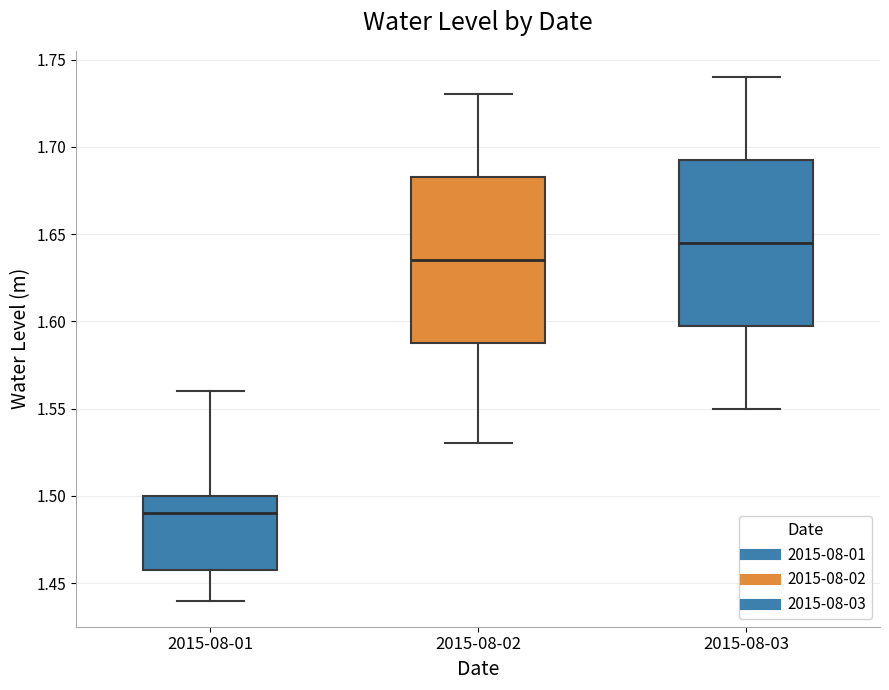

Reading left to right, read every box against the y-axis: the position of its median line, the range the box covers, and the ends of its whiskers. The values are not printed on the chart, so give them approximately, as read against the axis.

2015-08-01: median 1.490, box 1.460 to 1.500, whiskers 1.440 to 1.560
2015-08-02: median 1.635, box 1.590 to 1.685, whiskers 1.530 to 1.730
2015-08-03: median 1.645, box 1.600 to 1.695, whiskers 1.550 to 1.740